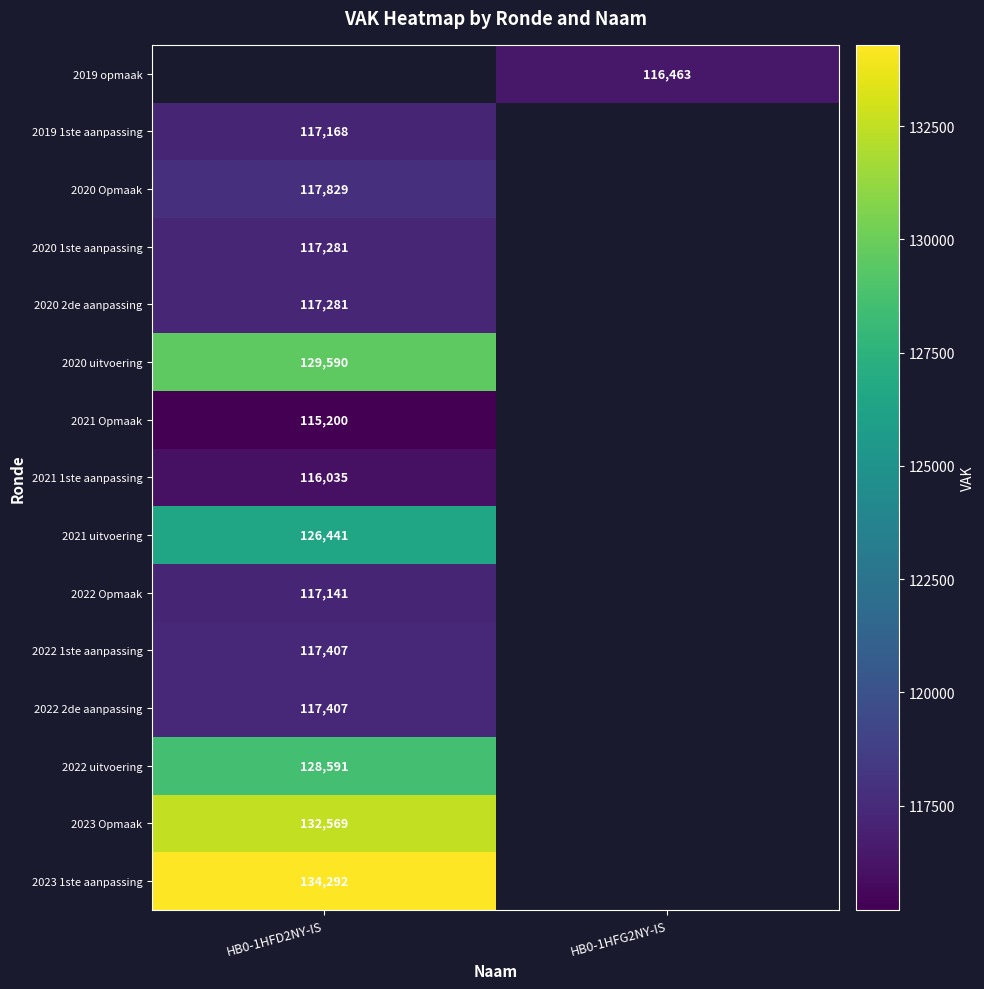

Is it true that 2022 uitvoering equals 128591 at HB0-1HFD2NY-IS?

True